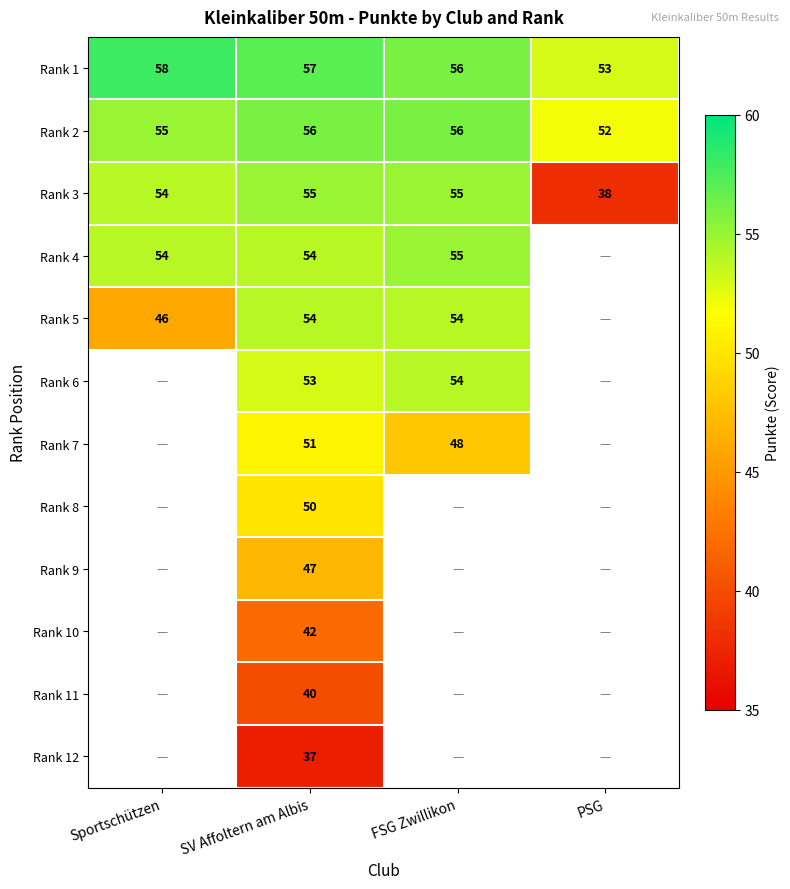

At which label does Rank 1 first exceed 57?

Sportschützen